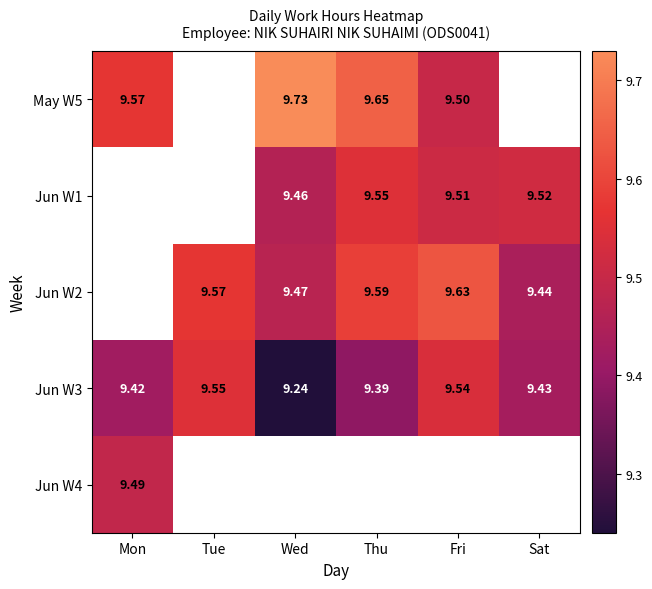

Which category has the lowest value in the Jun W3 series?

Wed